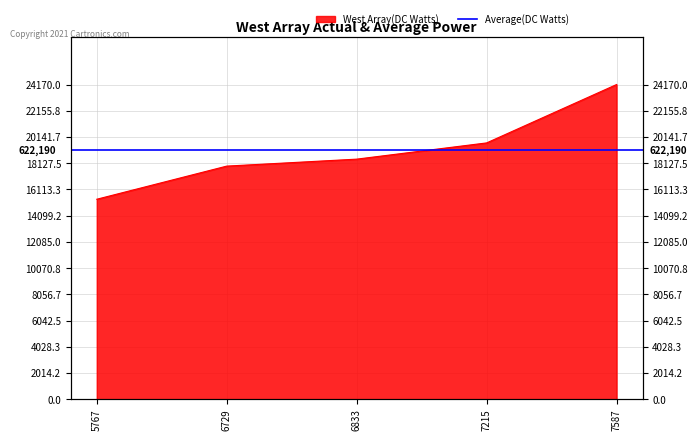

What is the sum of the values at 7215 and 6729?

37593